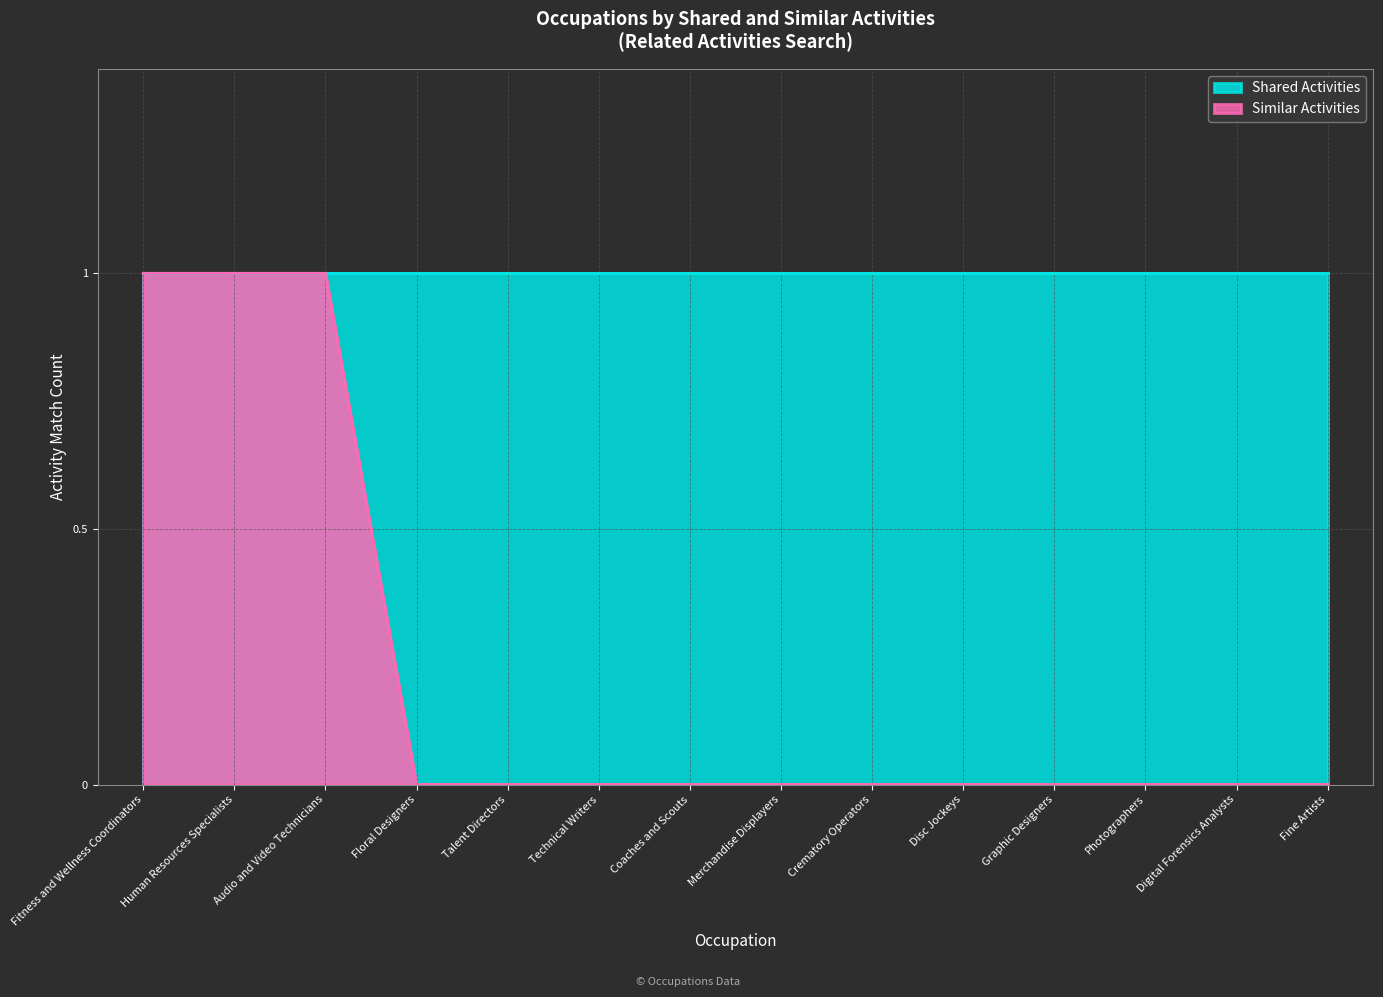

Reading left to right, extract all data points from this chart.

1	1	1	0	0	0	0	0	0	0	0	0	0	0